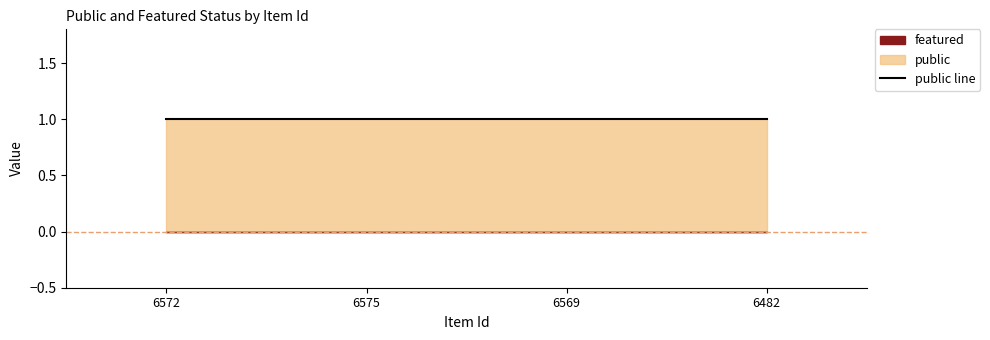

Does the chart have visible grid lines?

No